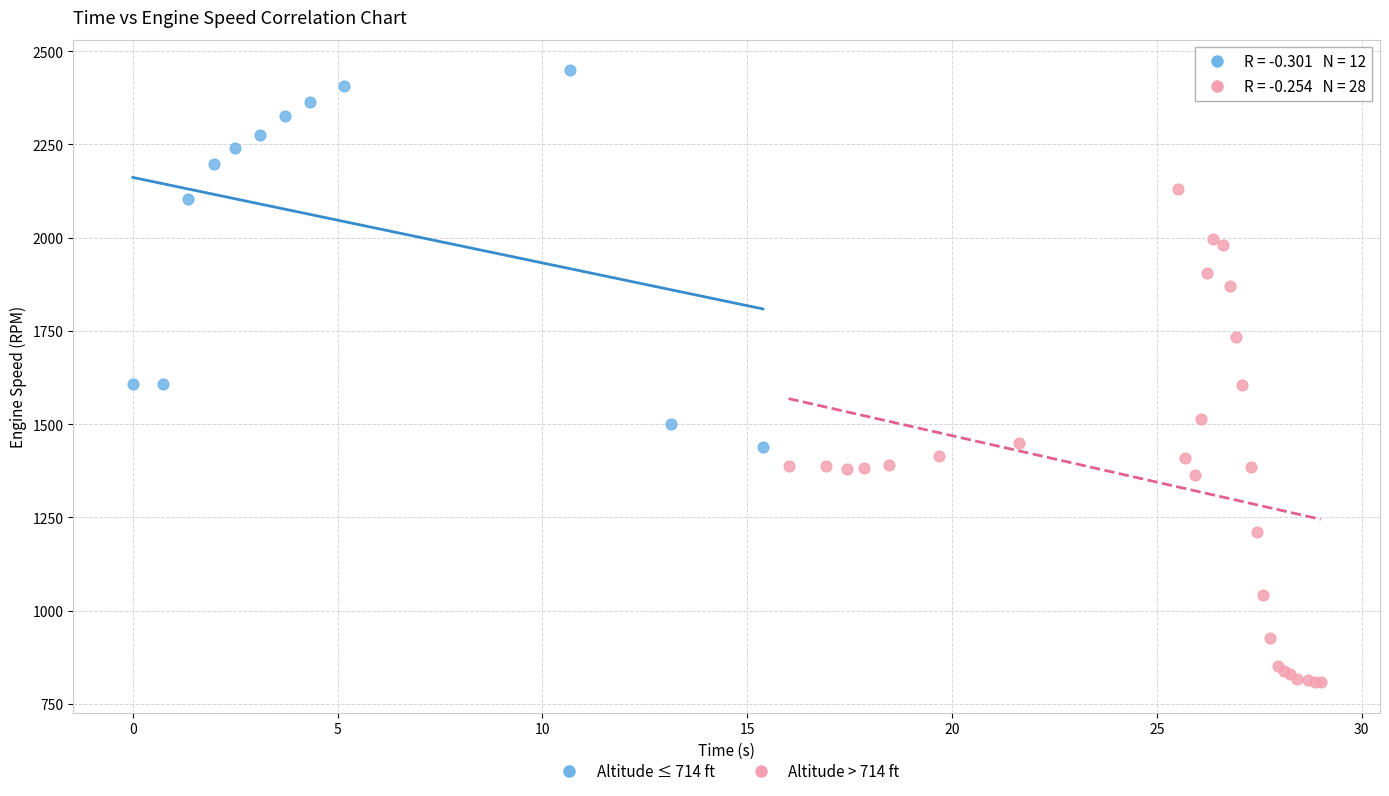

Which series reaches the maximum Y coordinate?

Altitude ≤ 714 ft